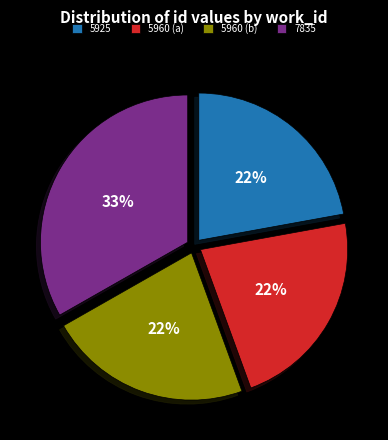

To the nearest percent, what is the difference between the largest and smallest slice percentages?

11%